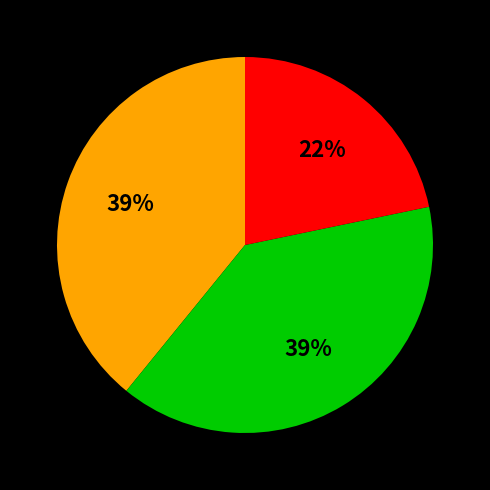

Does any single category account for the majority?

No